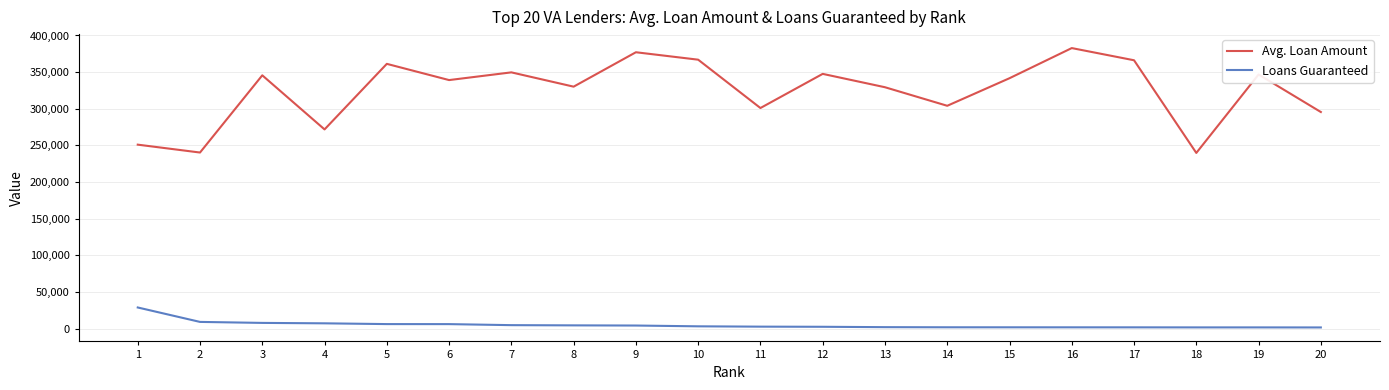

What is the difference between the second highest and minimum values in the Loans Guaranteed series?

7559